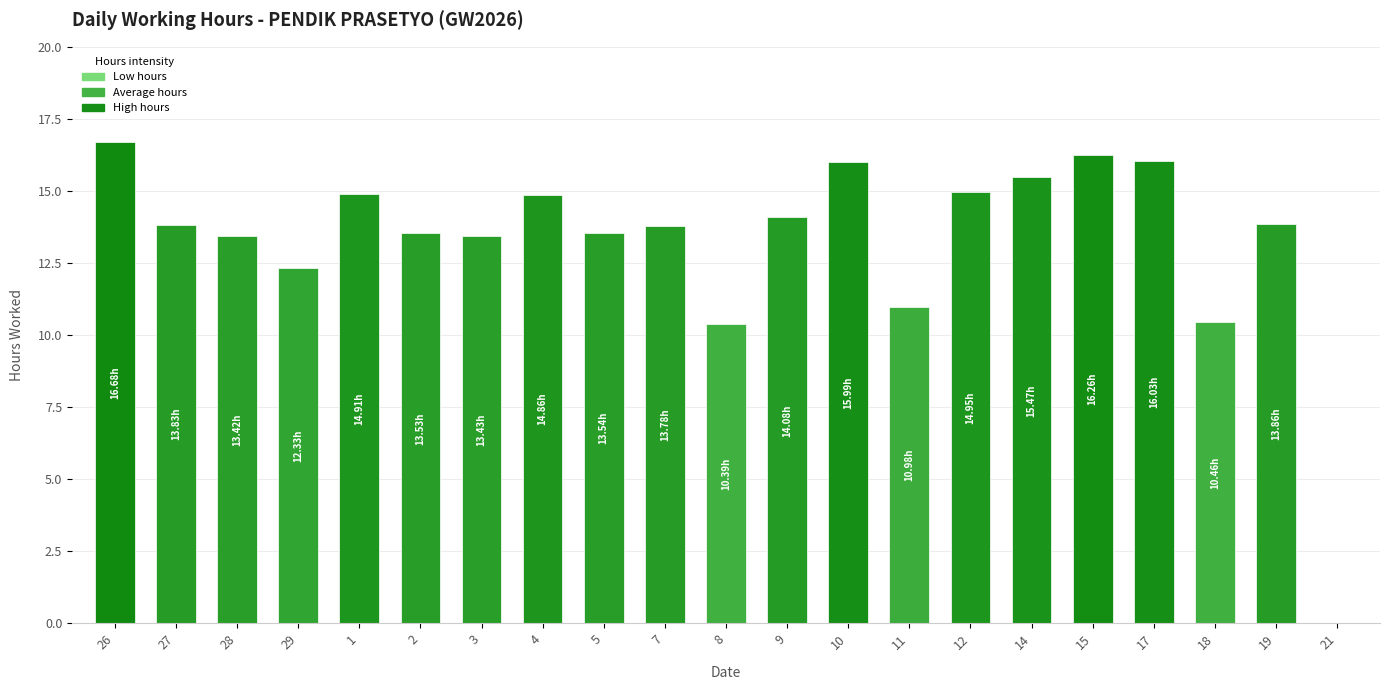

The value at 11 is 11.0. True or false?

True